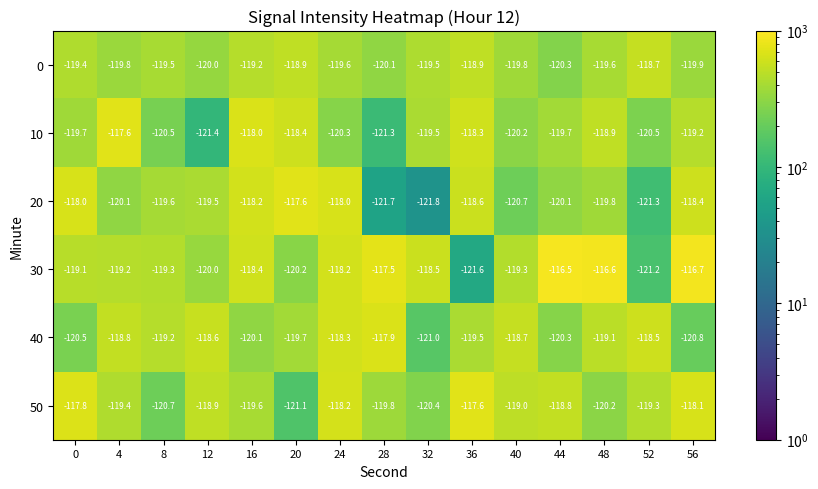

Which category has the lowest value across all series?

32